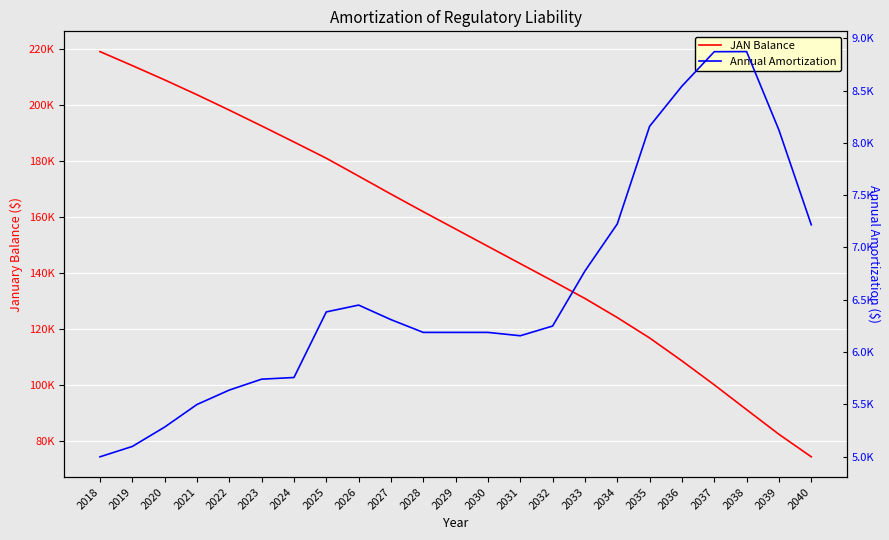

Which has a higher value, 2034 or 2036?

2034